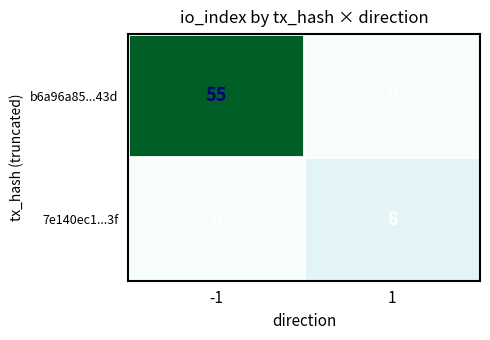

Rank the series by their average value, from highest to lowest.

b6a96a85...43d, 7e140ec1...3f